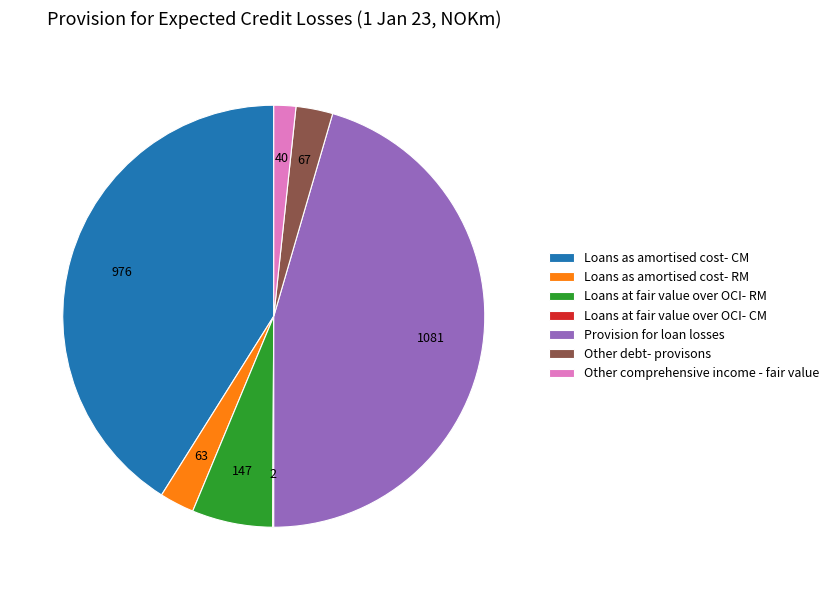

Between Provision for loan losses and Loans as amortised cost- CM, which is larger?

Provision for loan losses